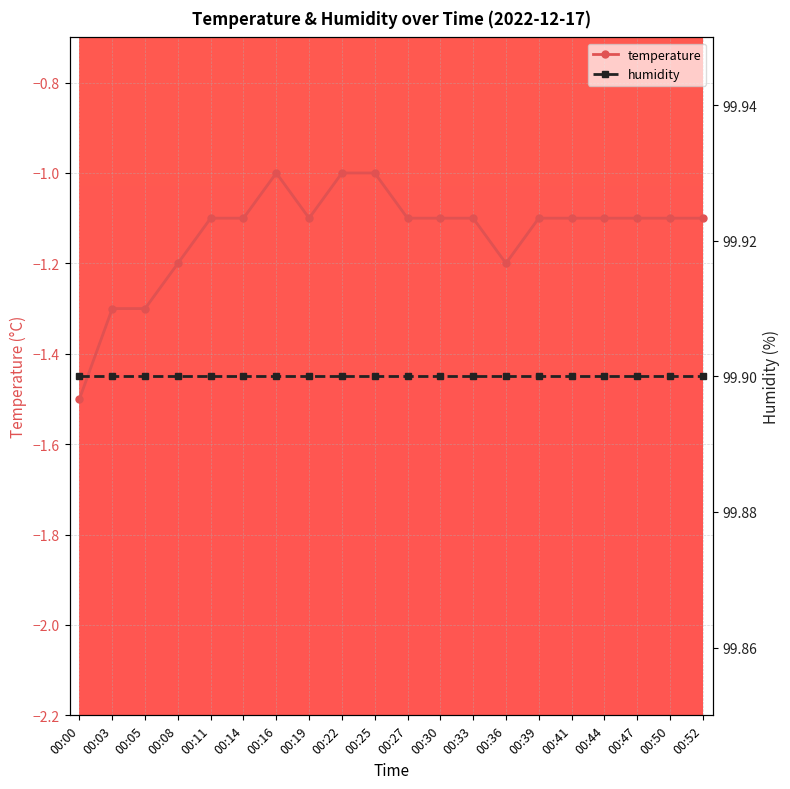

Is this an area chart (filled region under the line)?

No